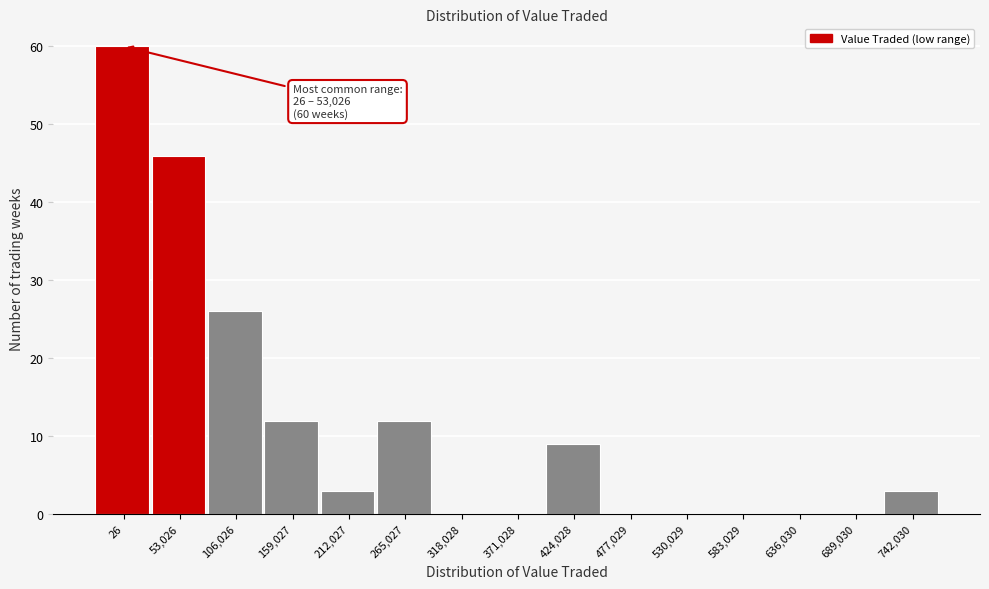

Reading left to right, what are all the values shown in this chart?

26=60	53,026=46	106,026=26	159,027=12	212,027=3	265,027=12	318,028=0	371,028=0	424,028=9	477,029=0	530,029=0	583,029=0	636,030=0	689,030=0	742,030=3